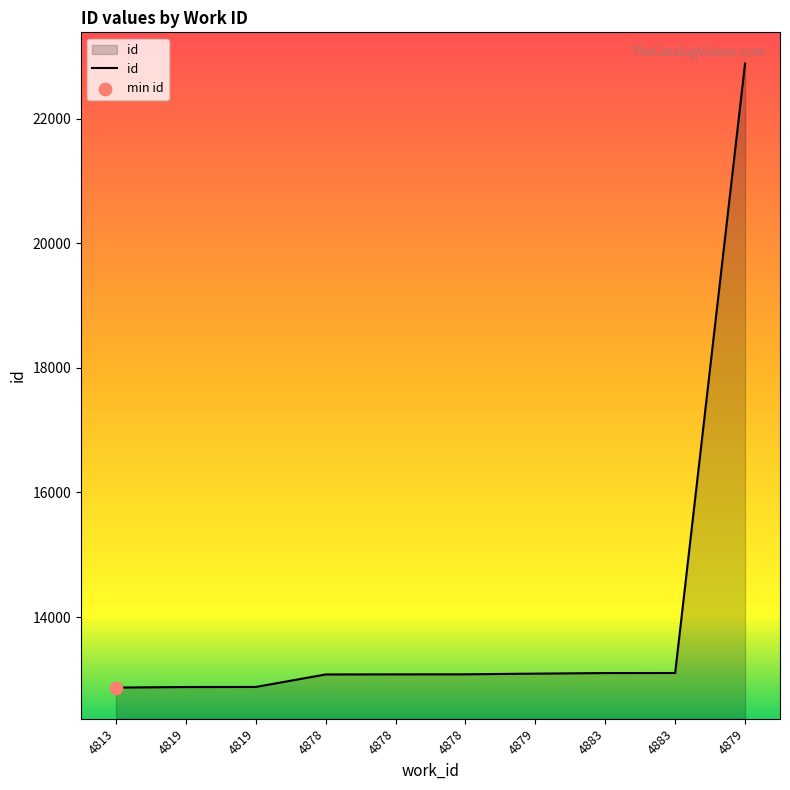

Between 4878 and 4883, which is larger?

4883